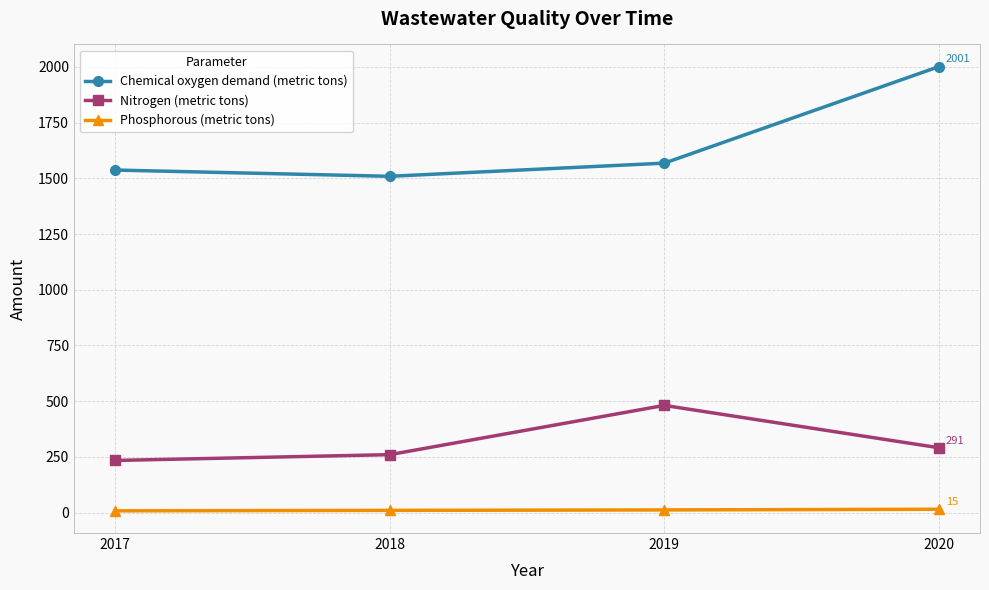

What is the average value of the Chemical oxygen demand (metric tons) series?

1654